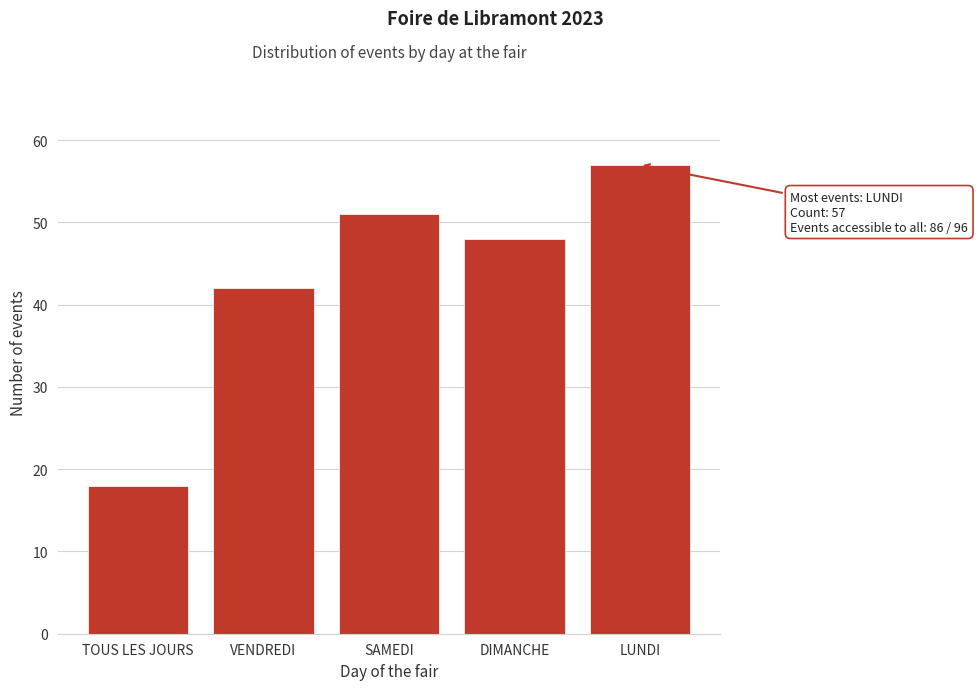

Reading right to left, transcribe all the data shown in this chart.

LUNDI=57	DIMANCHE=48	SAMEDI=51	VENDREDI=42	TOUS LES JOURS=18